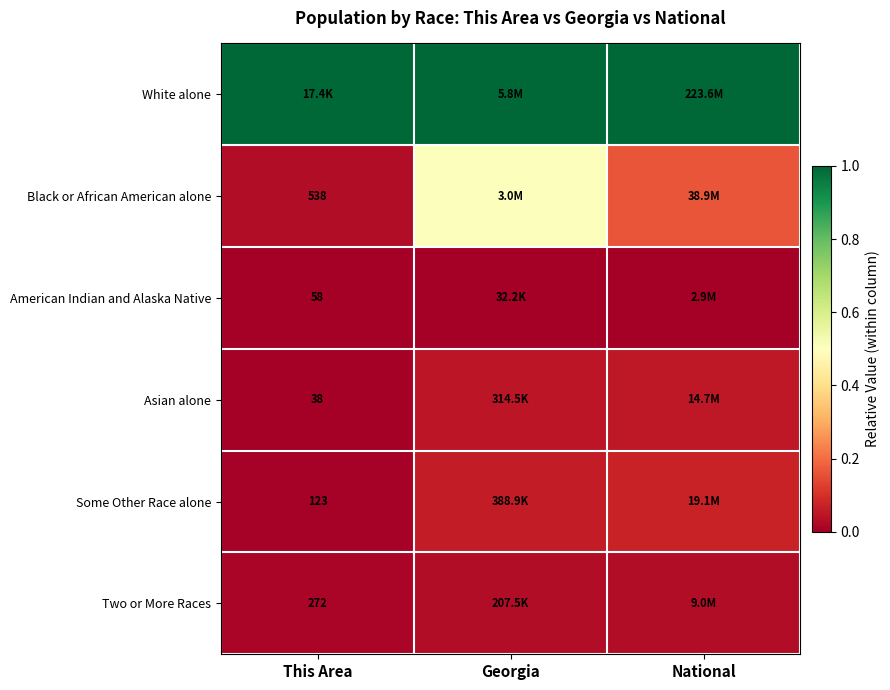

Count the number of categories in the chart.

3